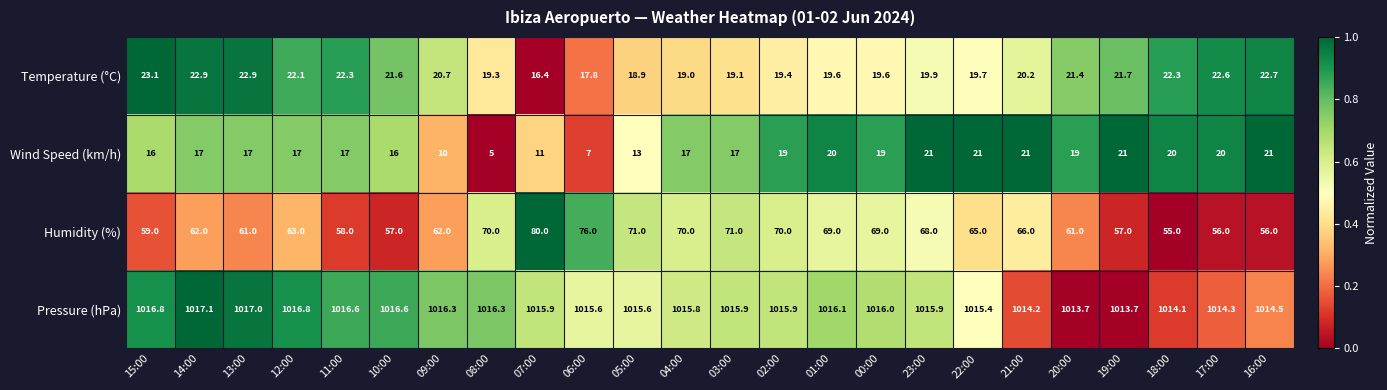

What is the difference between the maximum and second lowest values in the Humidity (%) series?

24.0